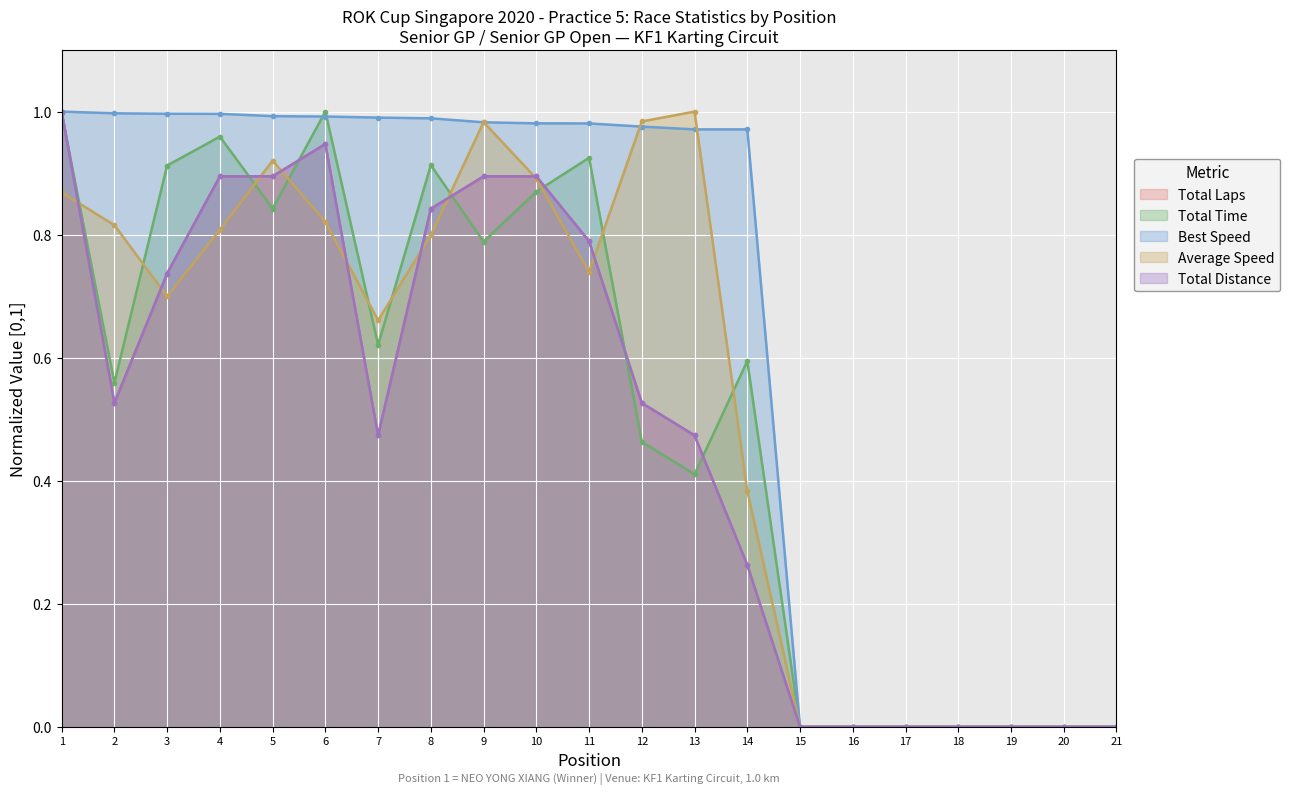

True or false: Total Time has more than 2 interior local peaks.

True